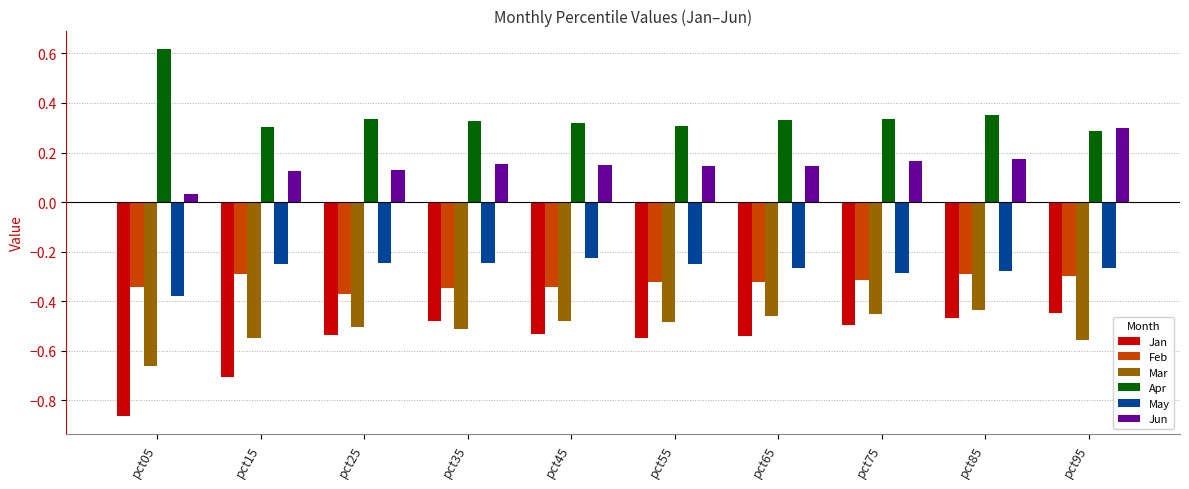

Is it true that Jun equals 0.0 at pct65?

False